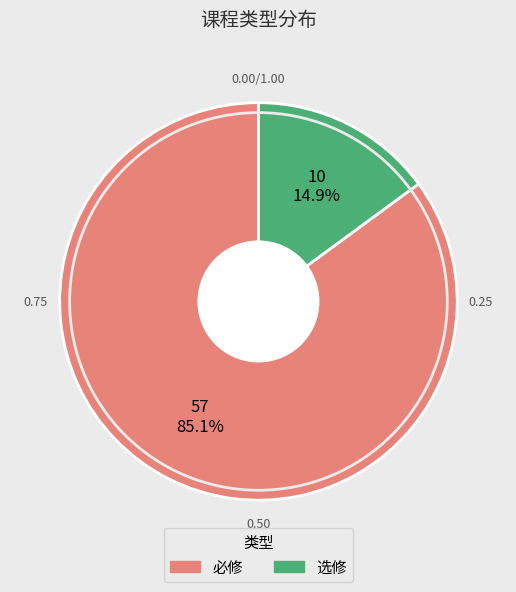

What is the largest slice in the pie chart?

必修